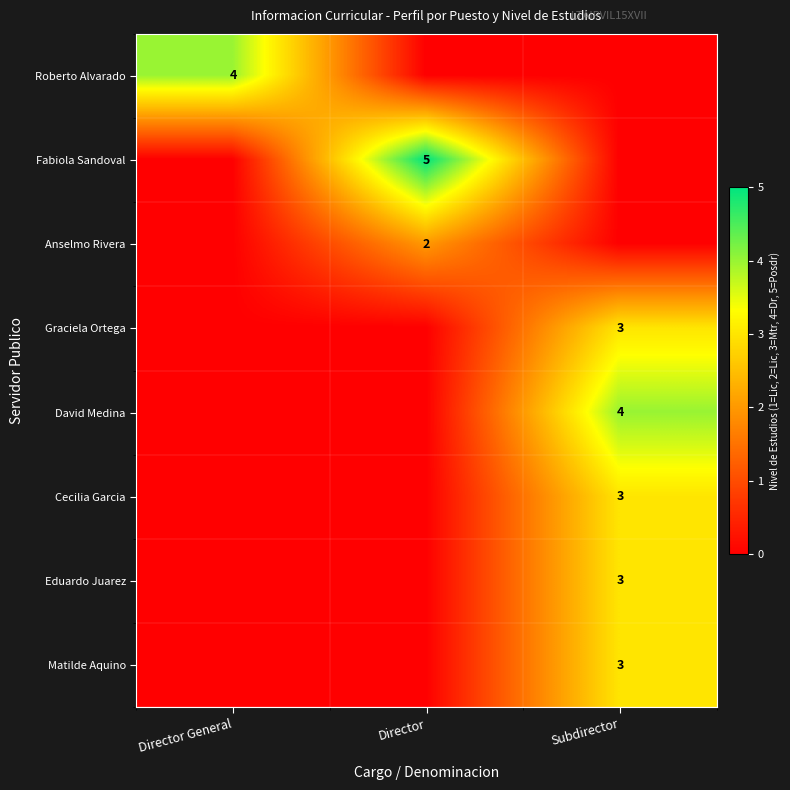

Is it true that Graciela Ortega equals 3 at Subdirector?

True